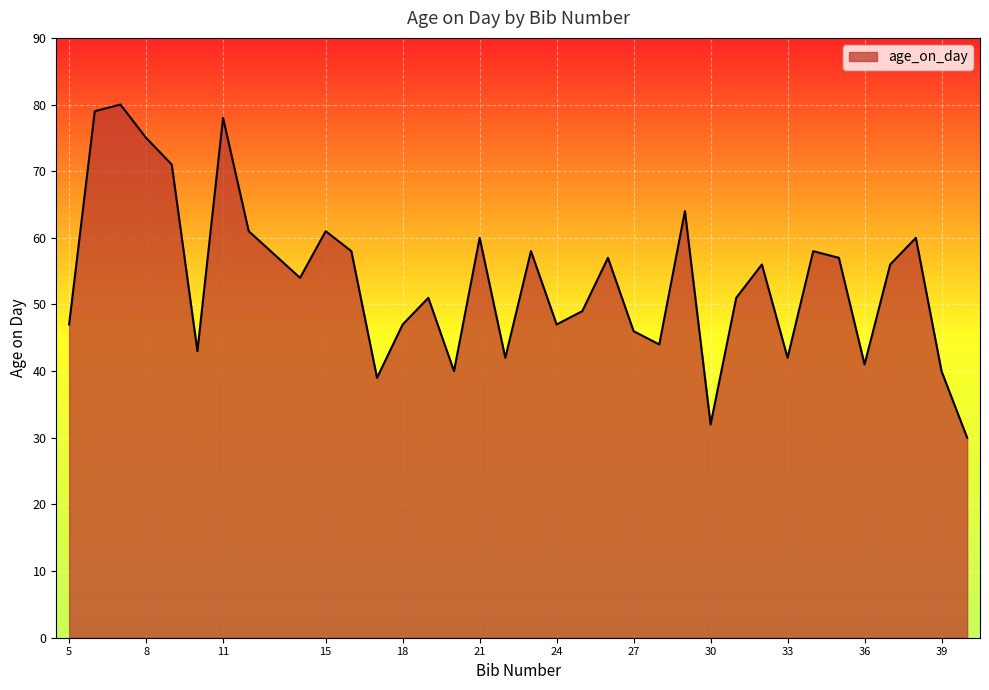

What is the sum of all values?

1874